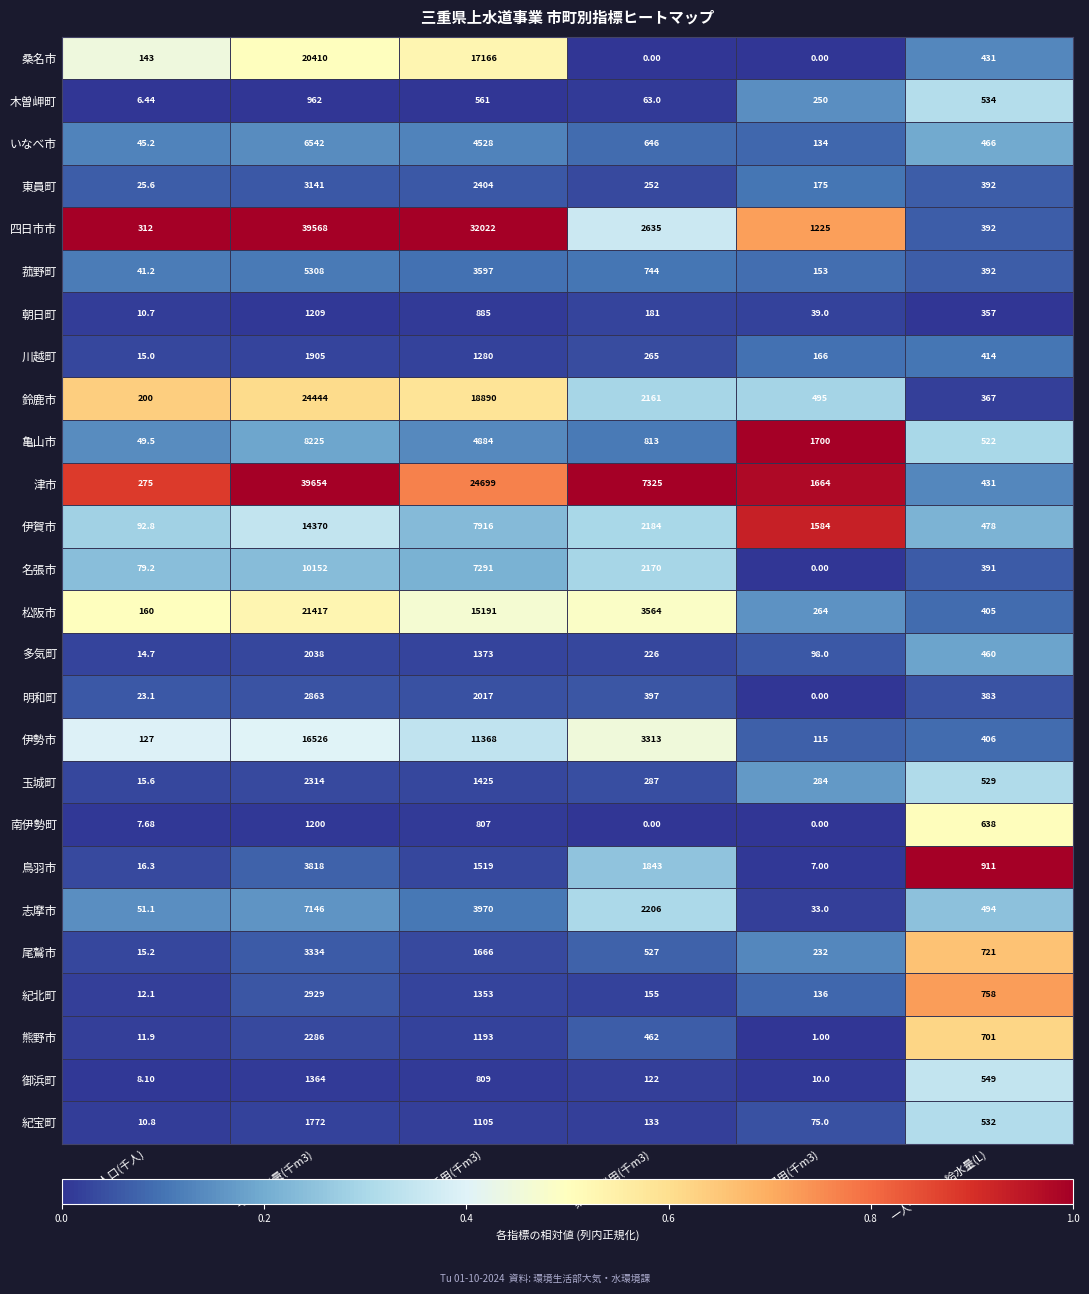

At which label is 木曽岬町 closest to 484?

一人一日最大給水量(L)